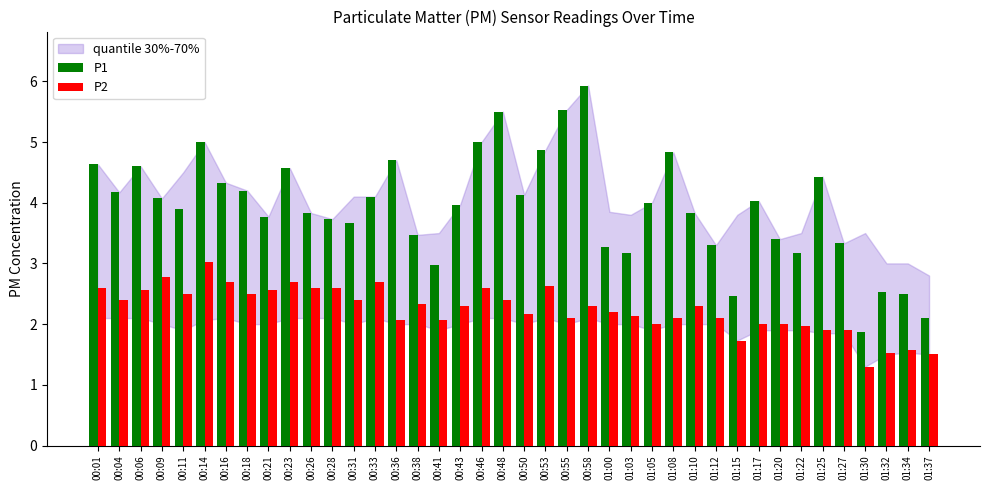

Rank the series at 01:15 from lowest to highest value.

P2, P1